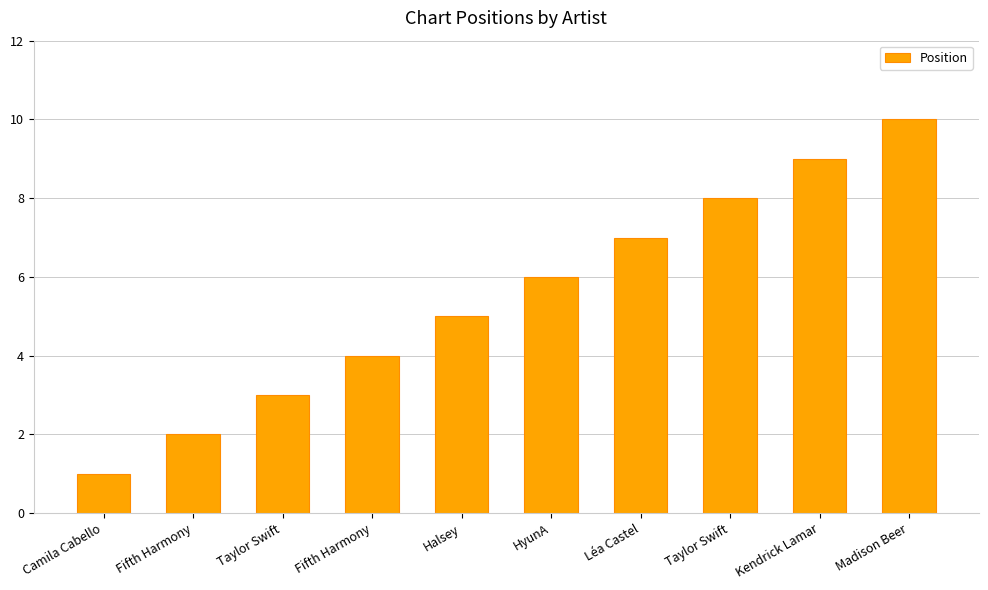

Rank the categories by value from highest to lowest.

Madison Beer, Kendrick Lamar, Taylor Swift, Léa Castel, HyunA, Halsey, Fifth Harmony, Taylor Swift, Fifth Harmony, Camila Cabello